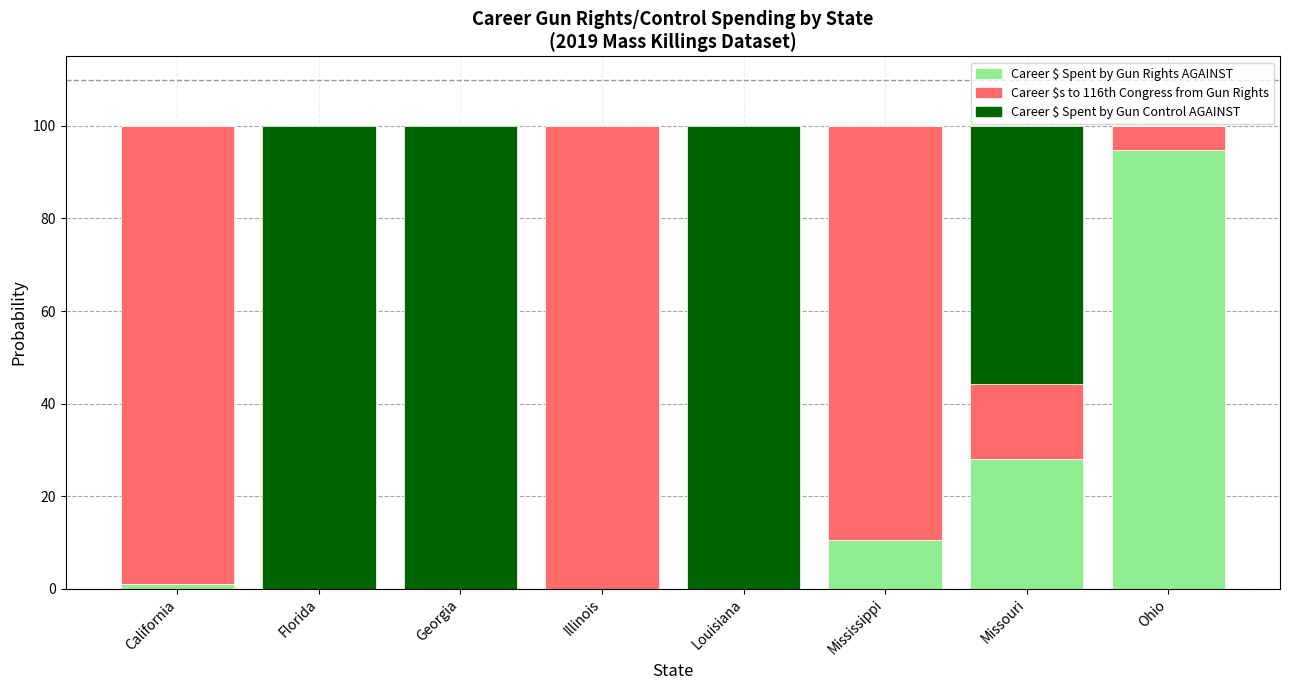

Which category has the highest value in the Career $ Spent by Gun Rights AGAINST series?

Ohio